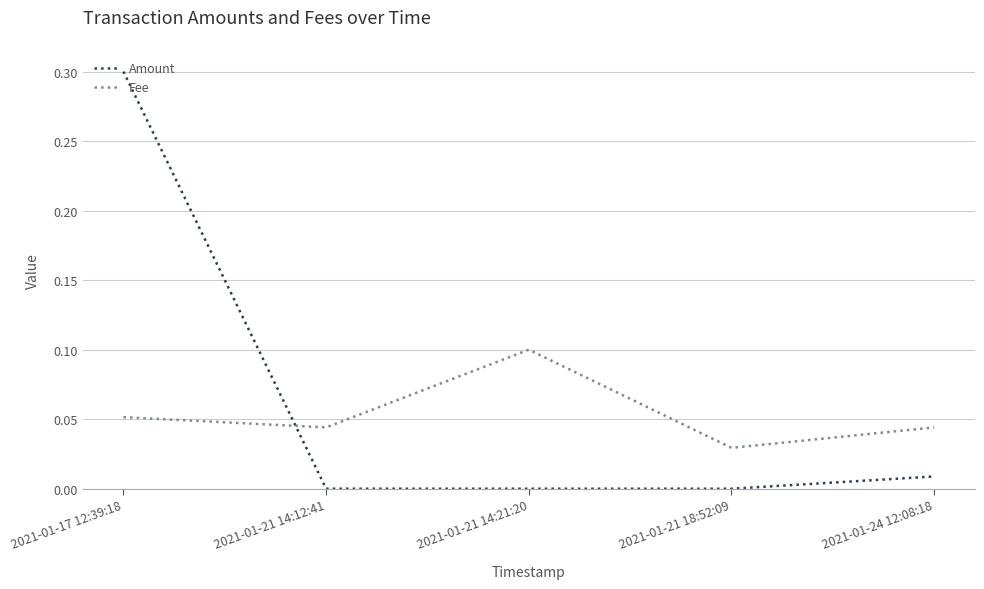

Between which two adjacent categories do Fee and Amount first intersect?

2021-01-17 12:39:18 and 2021-01-21 14:12:41